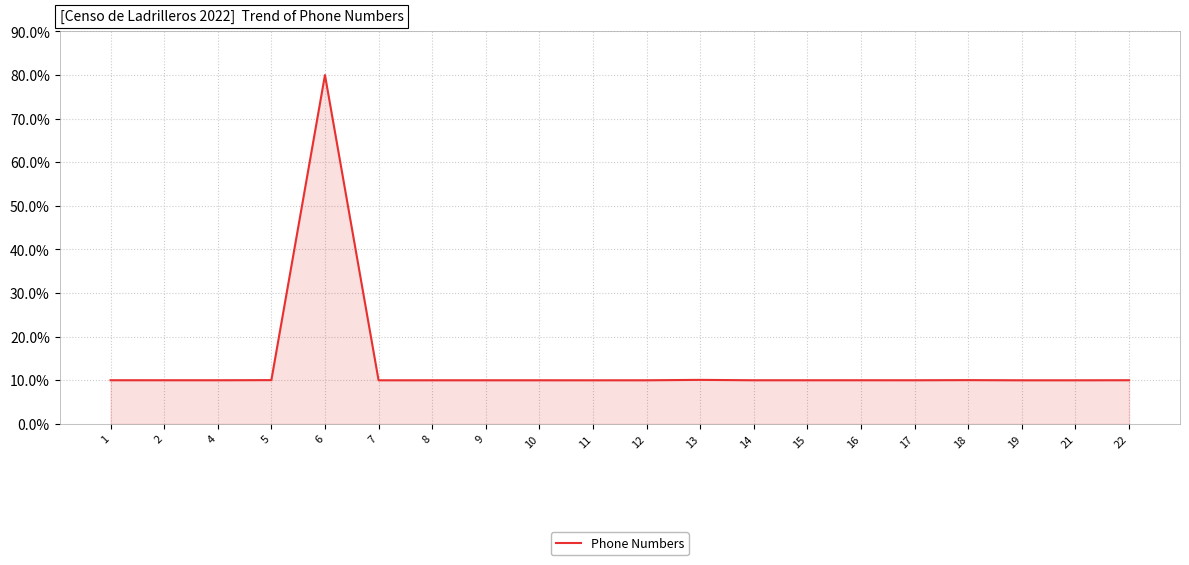

What is the change in value from 13 to 19?

-0.1